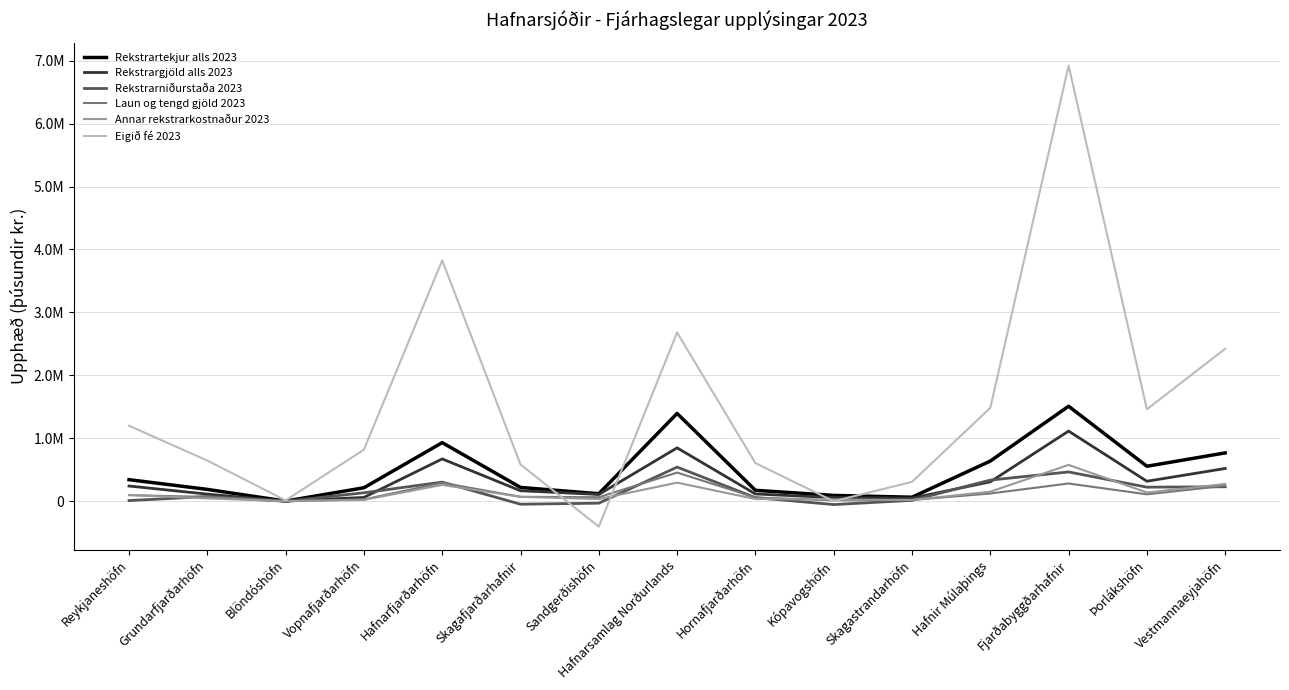

True or false: Laun og tengd gjöld 2023 has a value of 20471.0 at Skagastrandarhöfn.

True